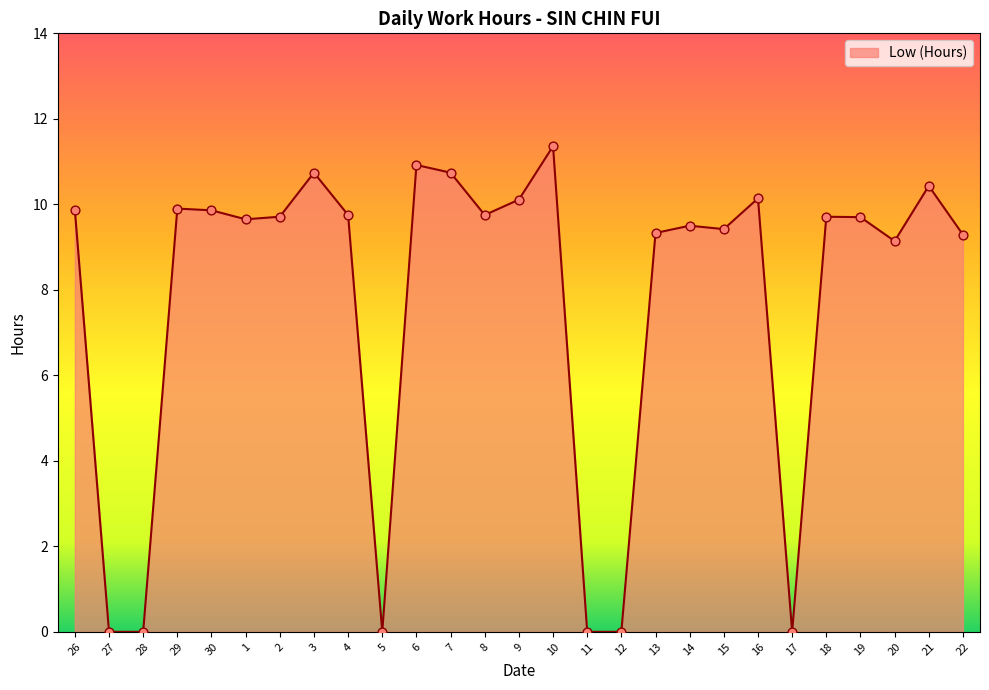

Between 21 and 15, which is larger?

21